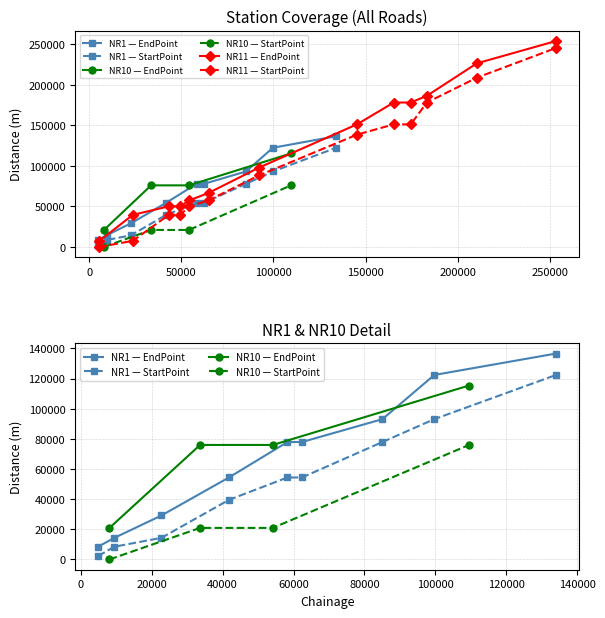

True or false: StartPoint and EndPoint intersect in this chart.

False